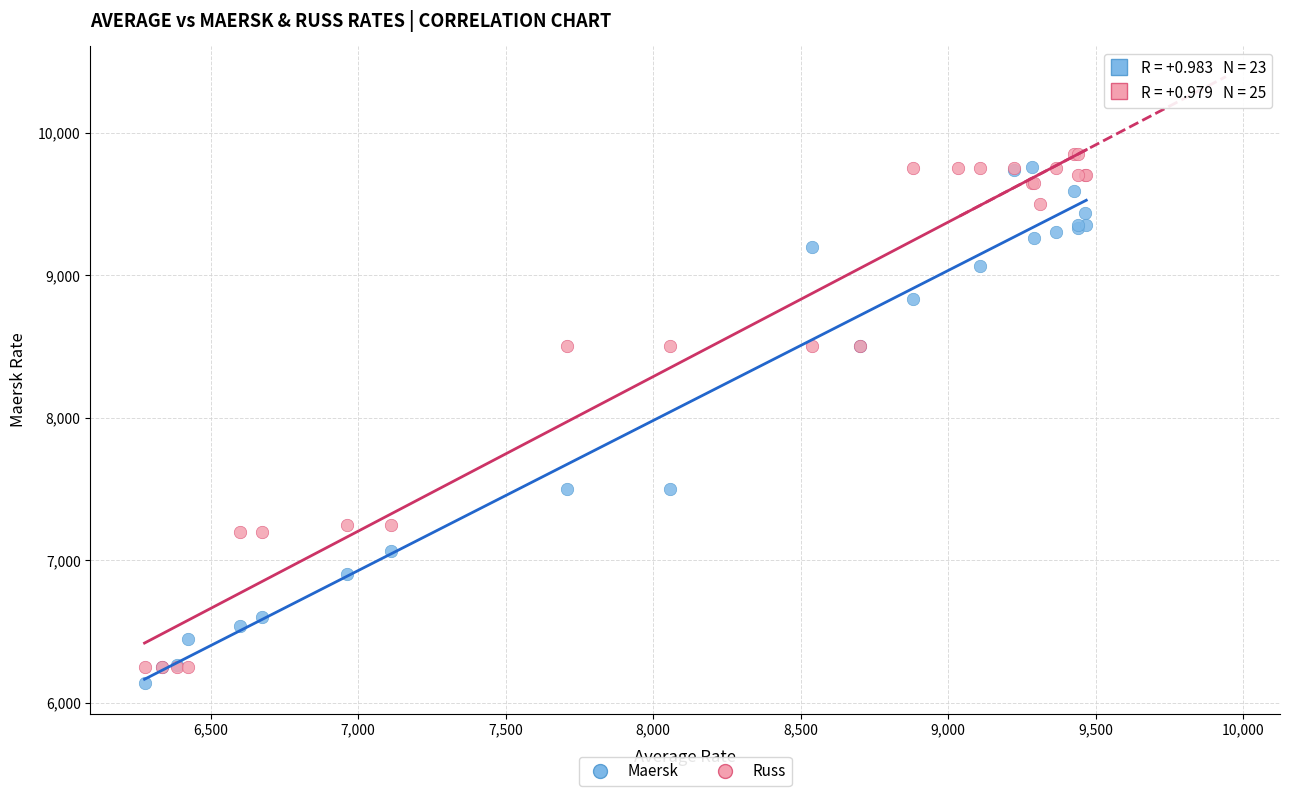

What are all the series names shown in the legend?

Maersk, Russ